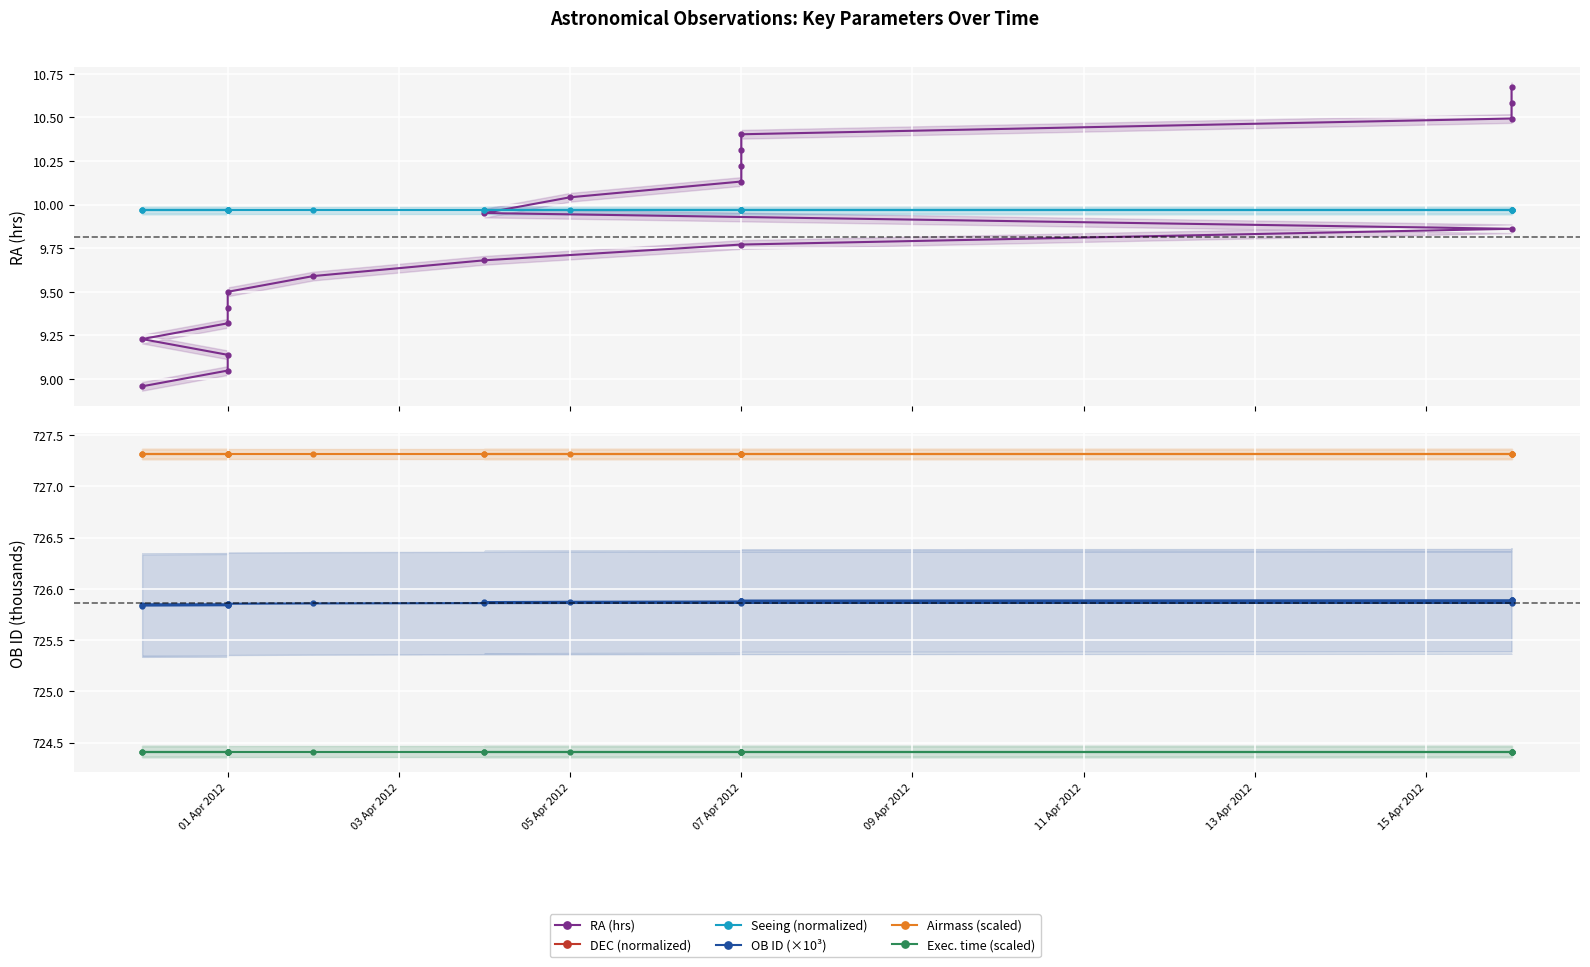

How many categories are shown in the chart?

20